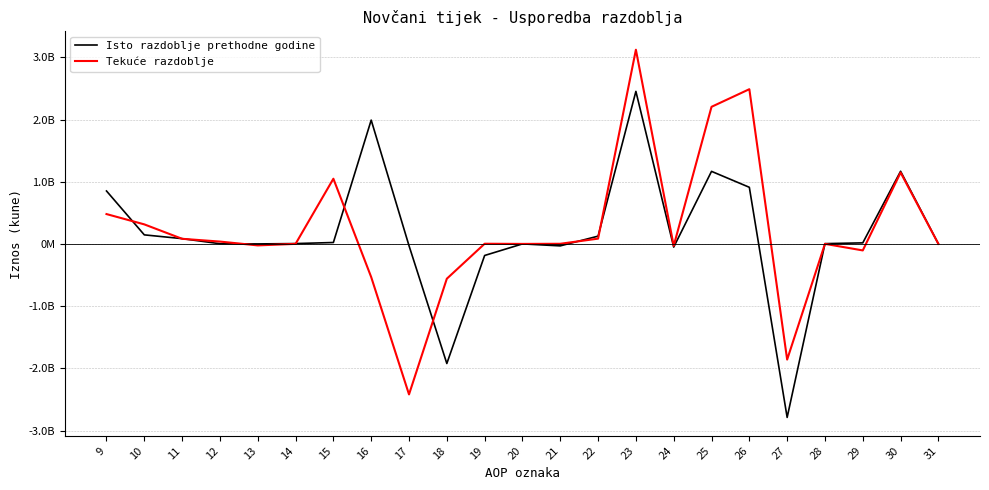

What is the average value of the Tekuće razdoblje series?

238348790